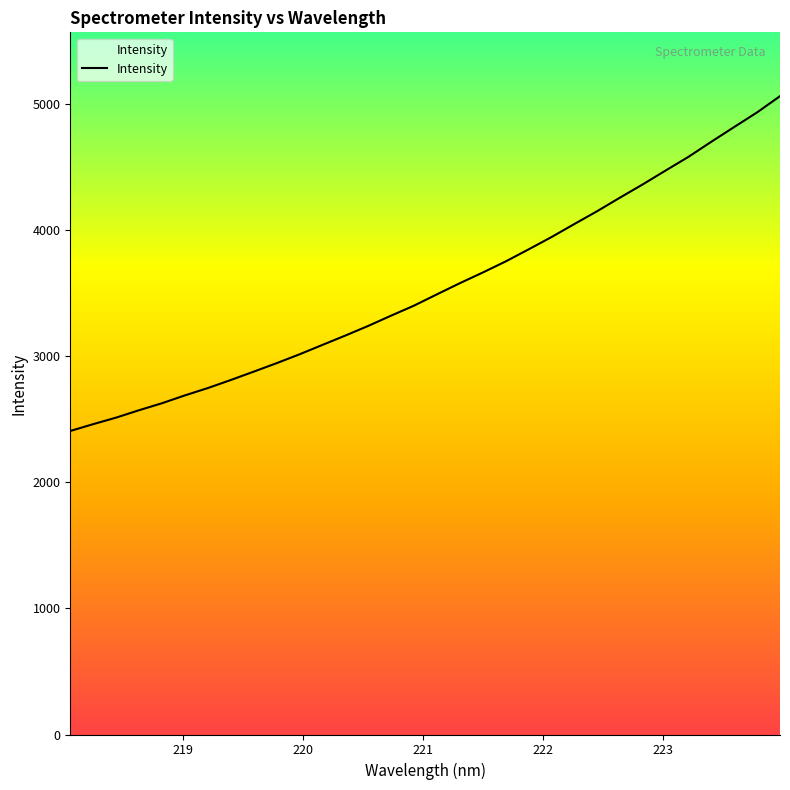

Does the chart display data point markers on the line(s)?

No